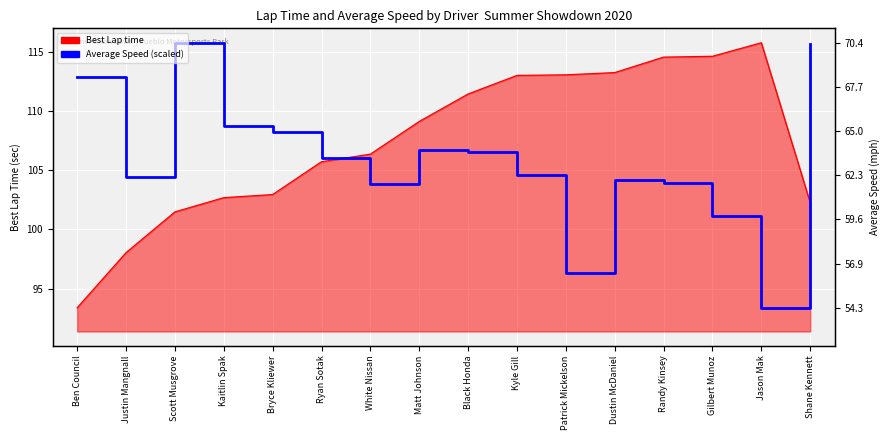

Reading right to left, list all the values displayed in this chart.

Best Lap time: 102.3	115.8	114.6	114.6	113.3	113.1	113.0	111.5	109.1	106.4	105.7	103.0	102.7	101.5	98.0	93.4
Average Speed (scaled): 115.7	93.4	101.1	103.9	104.2	96.3	104.6	106.6	106.7	103.9	106.1	108.3	108.7	115.8	104.5	112.9